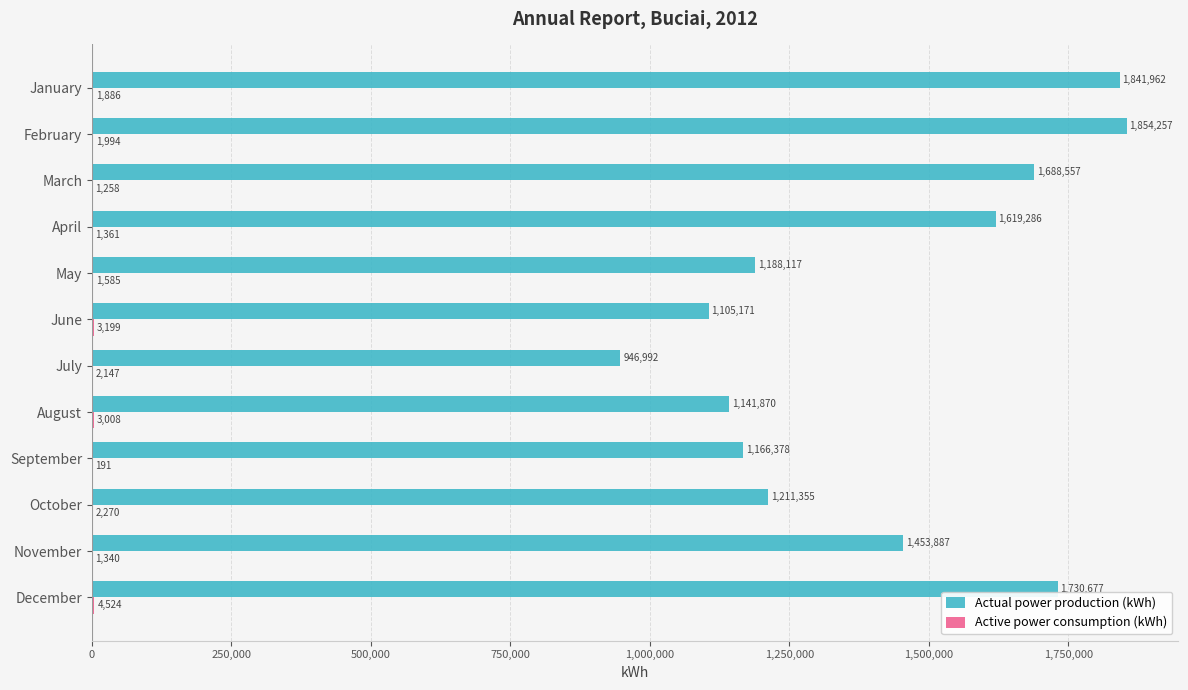

Between March and November, which series saw the biggest shift?

Actual power production (kWh)